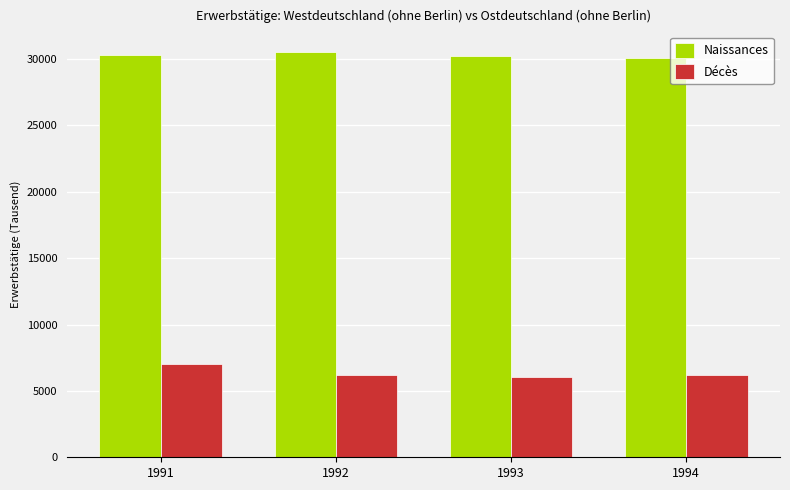

Is it true that Décès equals 11685.8 at 1991?

False